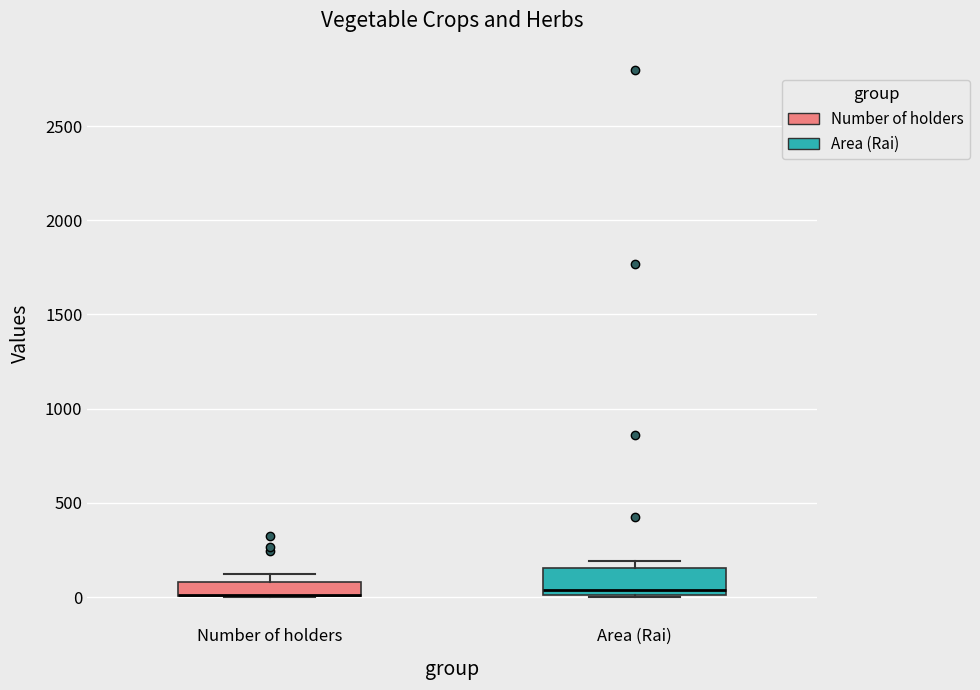

Which box is the tallest, from its lower edge to its upper edge?

Area (Rai)